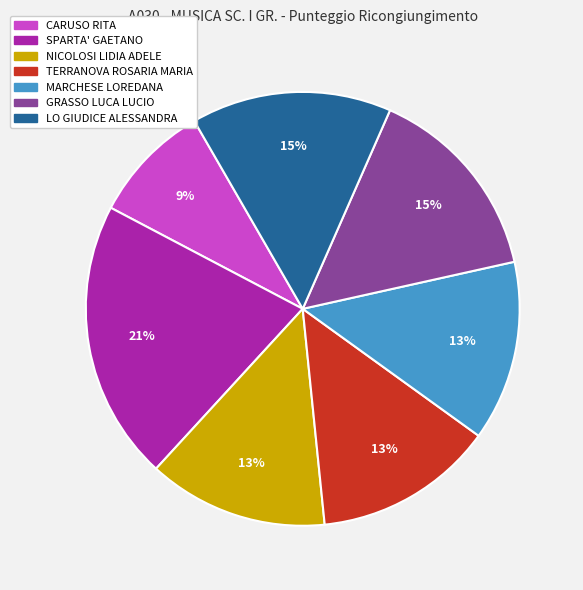

What is the largest slice in the pie chart?

SPARTA' GAETANO